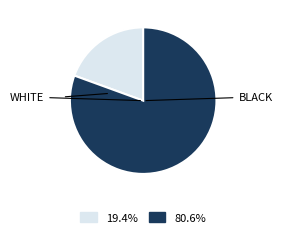

Is there a majority slice in this chart?

Yes